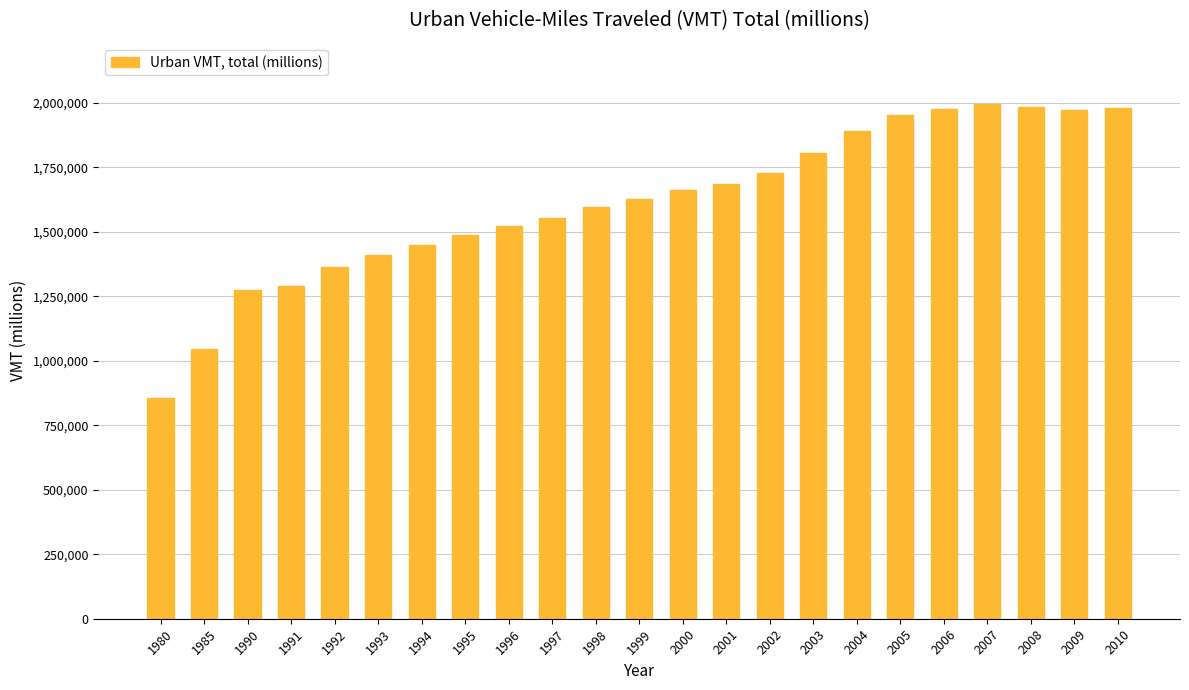

Does the chart contain any negative values?

No